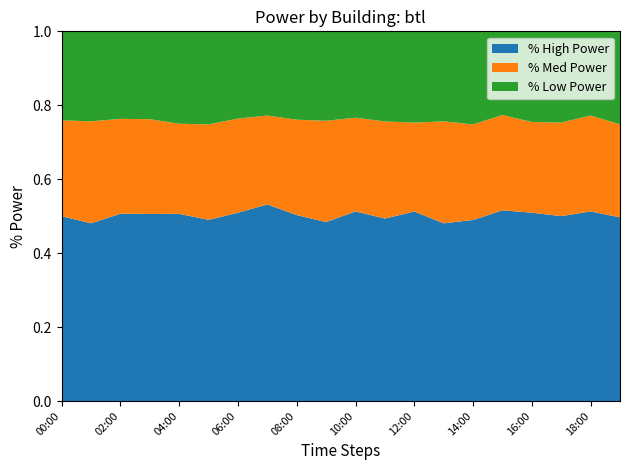

The % High Power series shows 0.5 at 02:00. True or false?

True